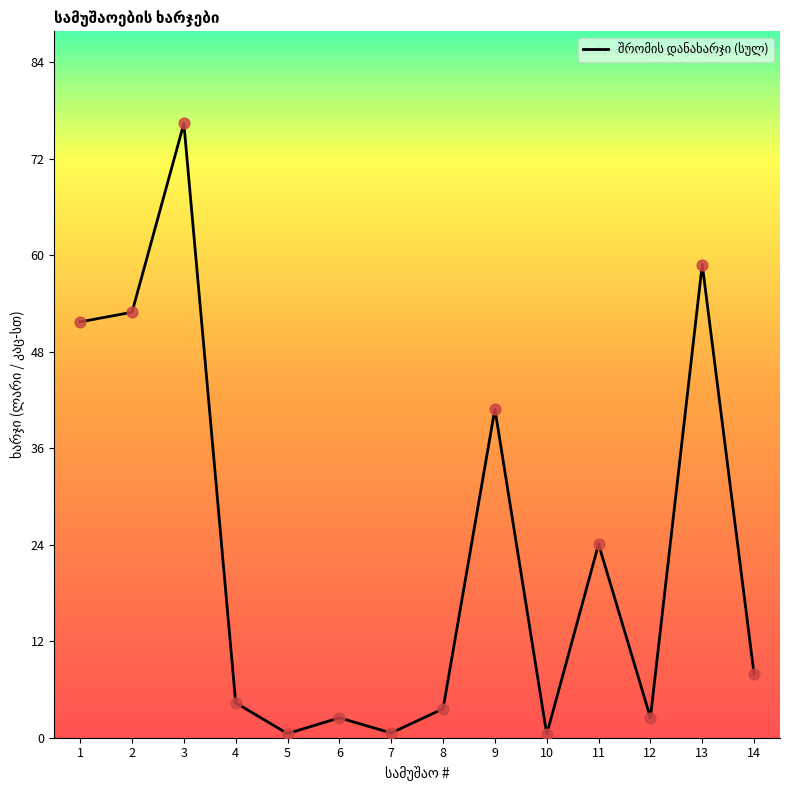

Which has a higher value, 11 or 14?

11